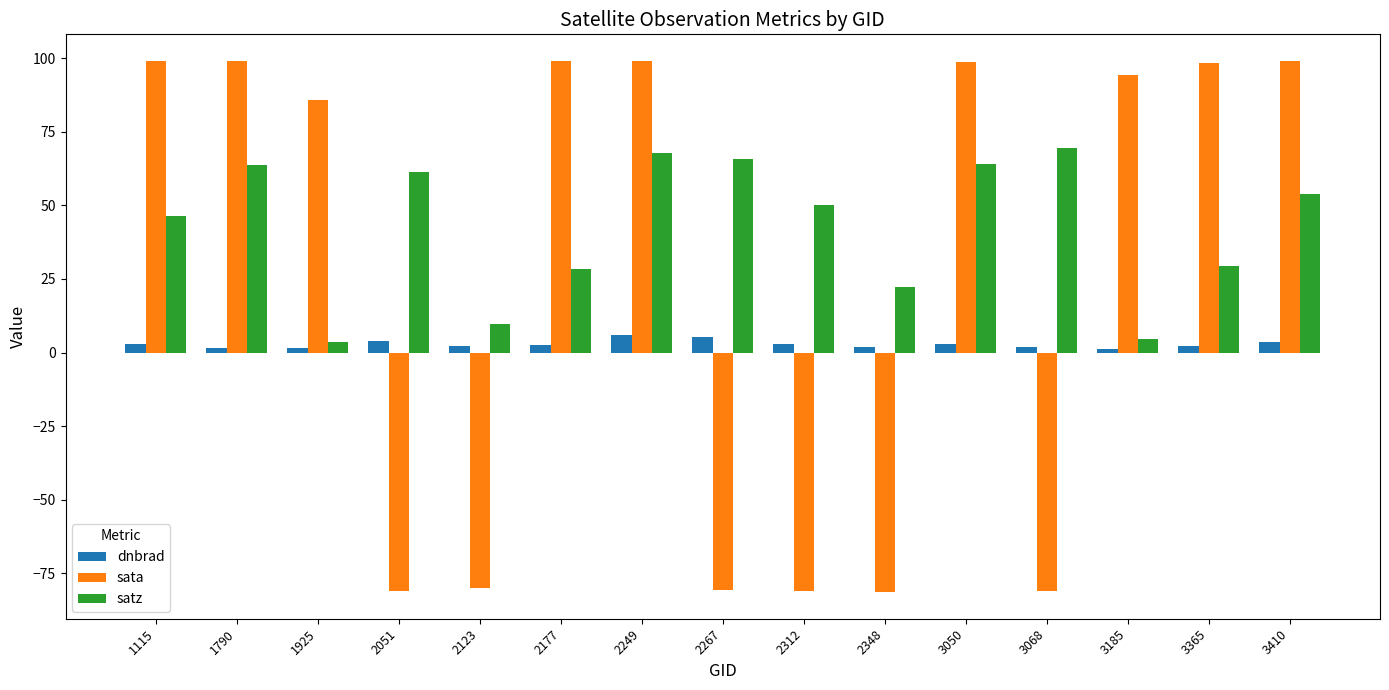

How many bars are there in total?

45